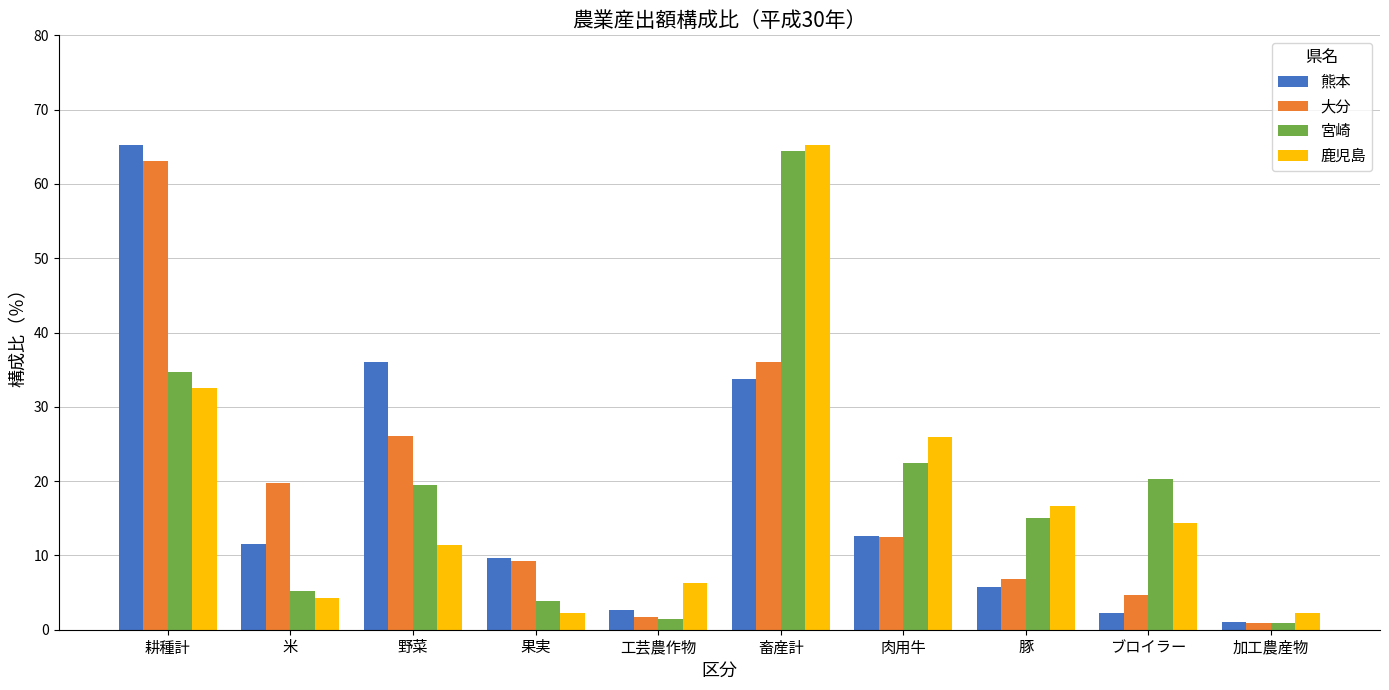

Where is 大分 nearest to the value 32?

畜産計